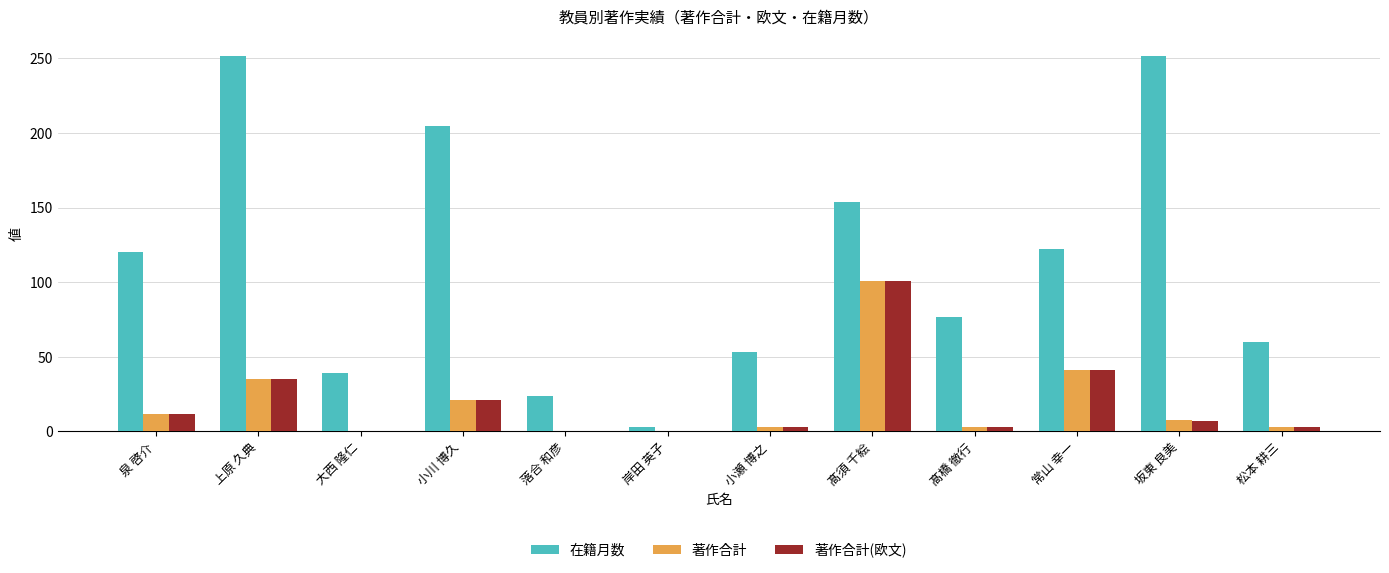

What is the greatest value displayed?

252